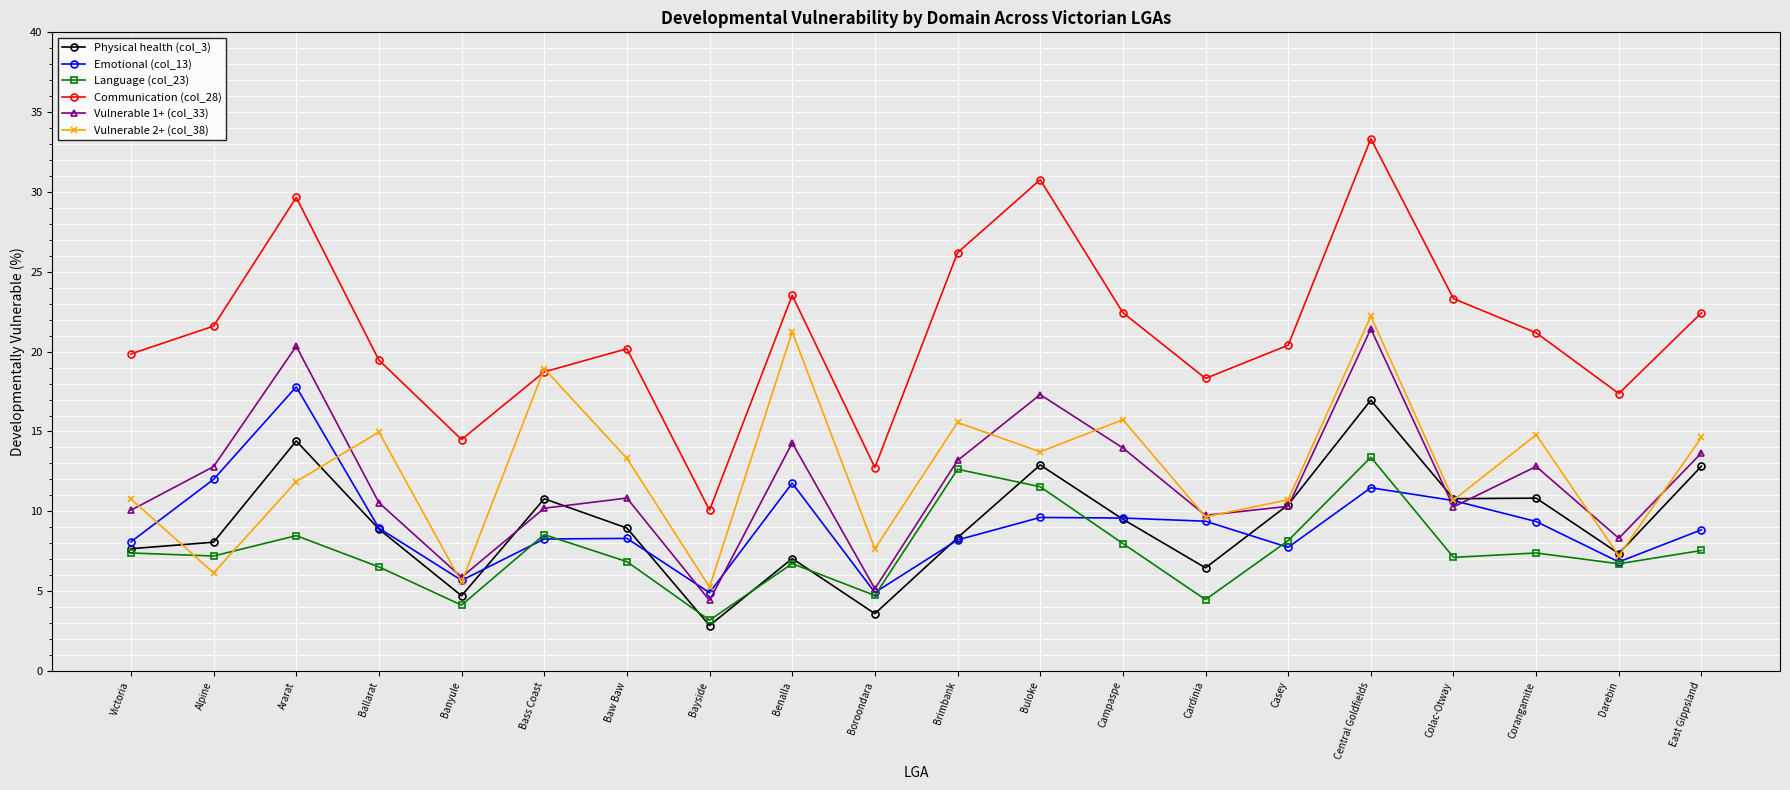

Where is the first local maximum for Physical health (col_3)?

Ararat